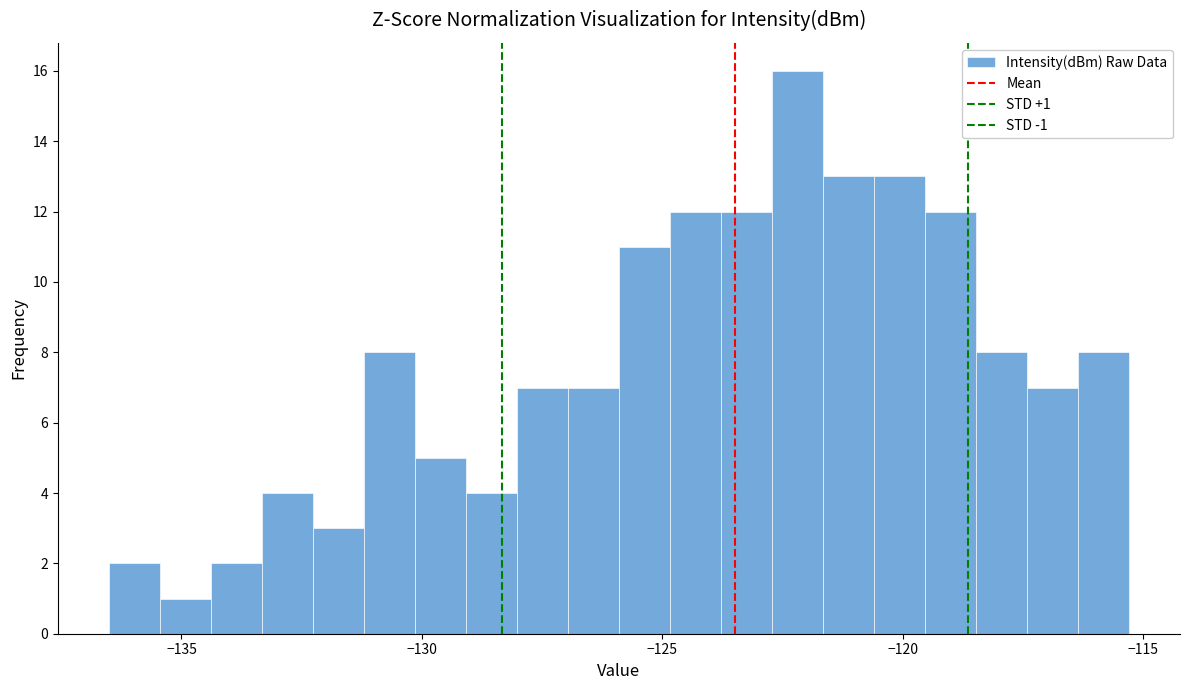

Read against the x-axis, roughly where is the centre of the tallest bar?

-122.0